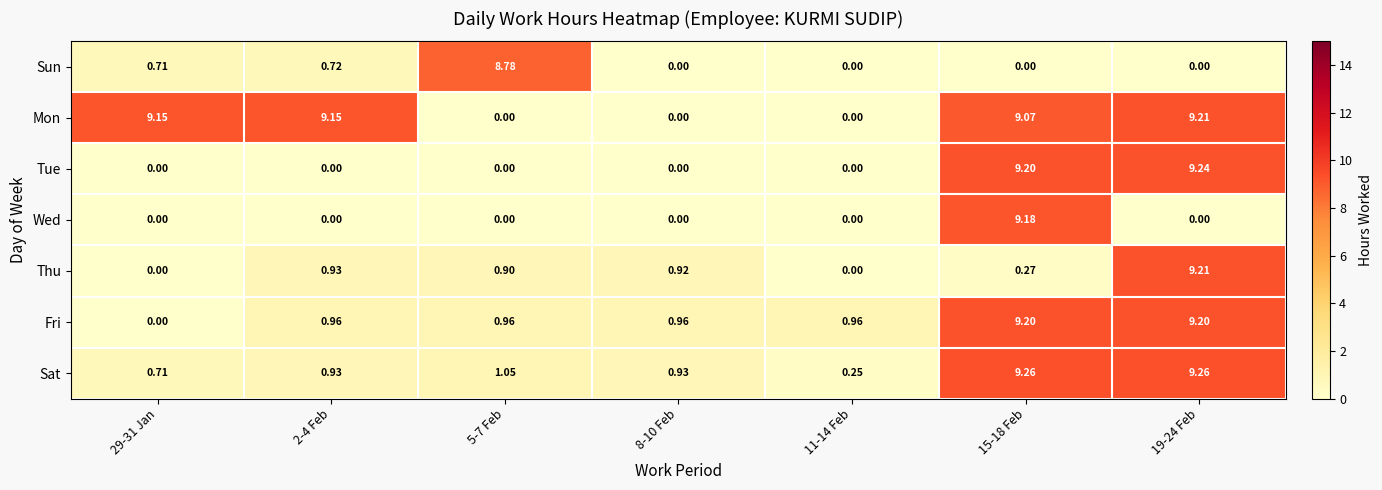

Is the value of Wed at 11-14 Feb greater than the value of Fri at 15-18 Feb?

No